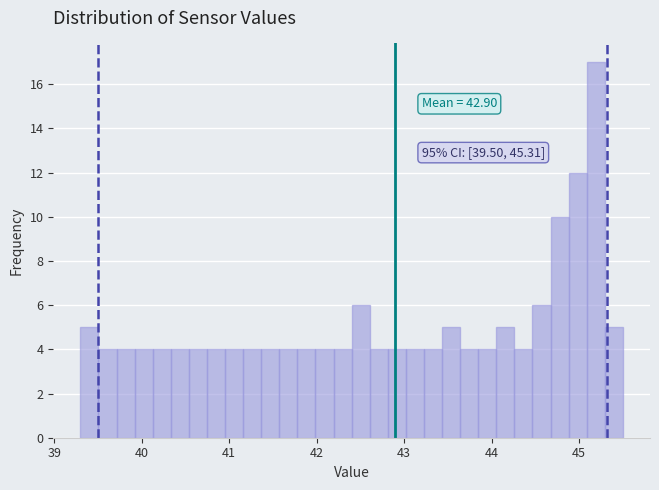

Around what value on the x-axis is the tallest bar? Give the approximate position of its centre, as read against the axis.

45.2